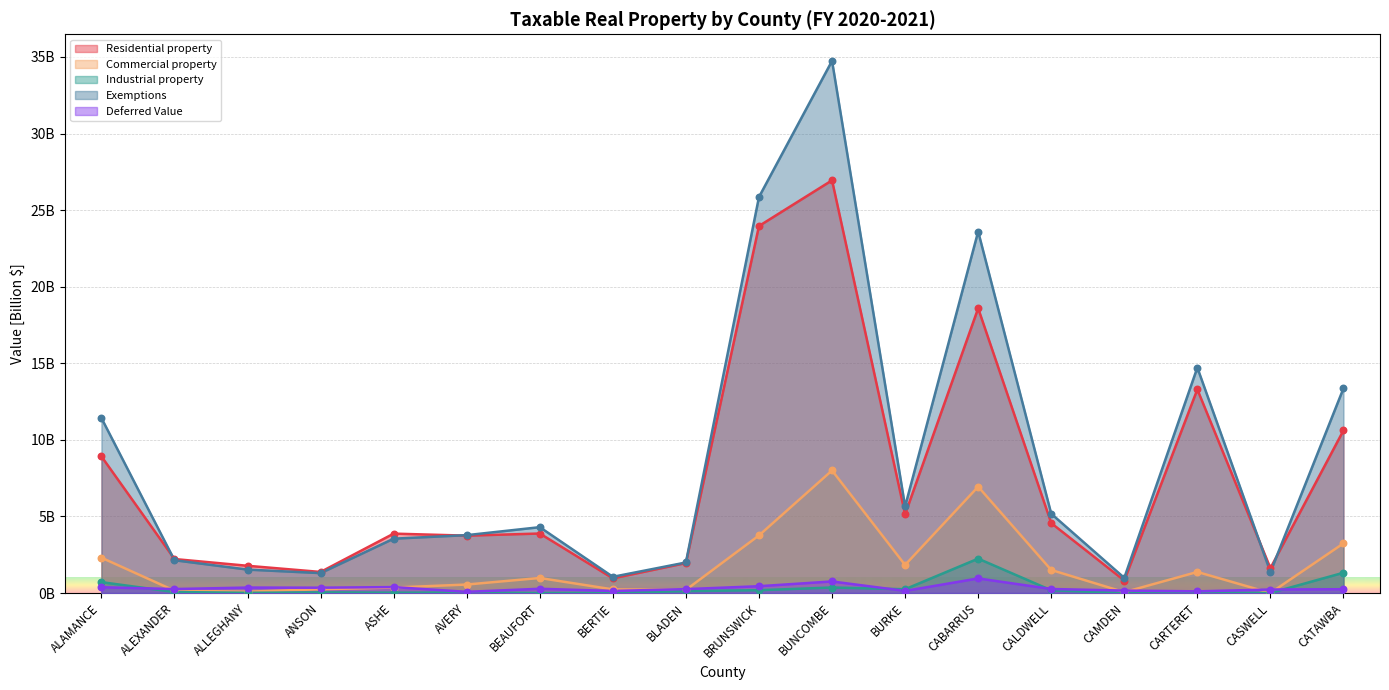

Which series contains the highest Y value?

Exemptions